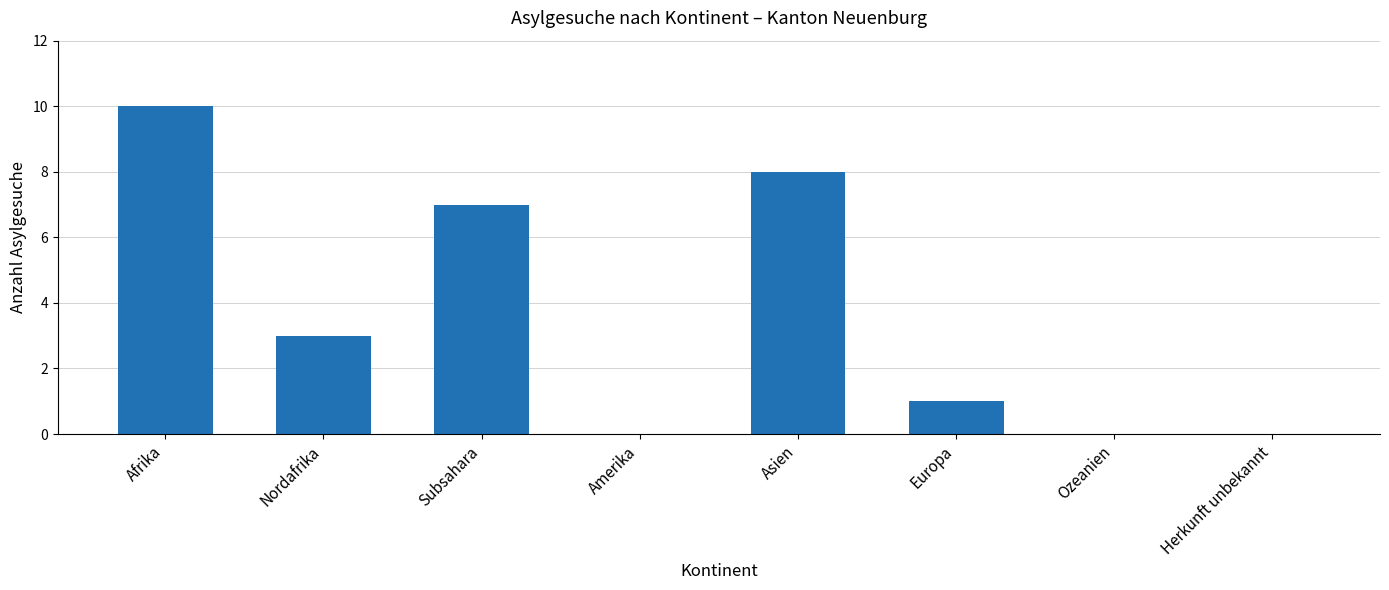

What is the sum of all values?

29